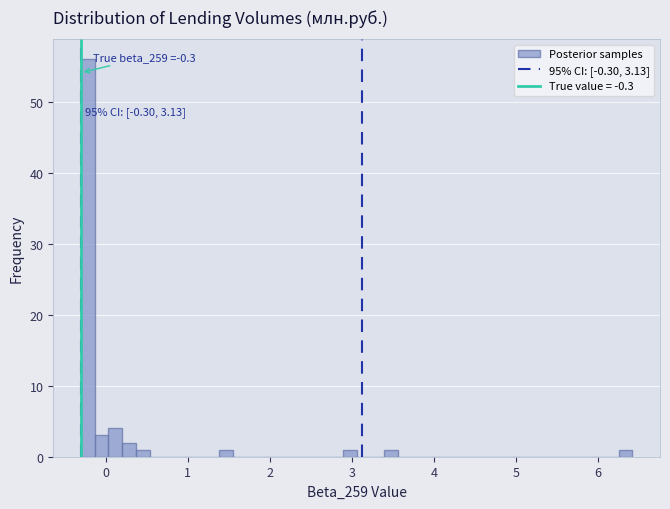

Read against the x-axis, roughly where is the centre of the tallest bar?

-0.2